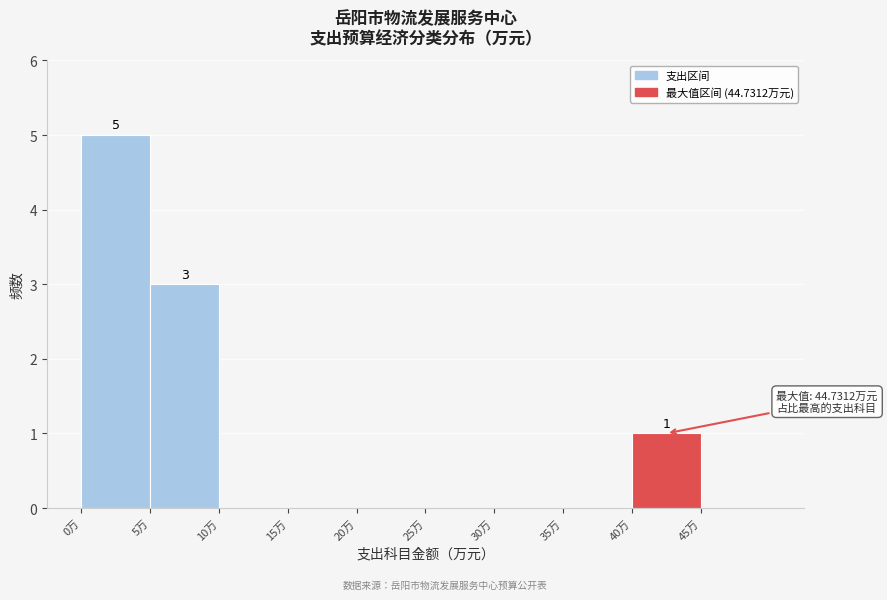

Which range on the x-axis has the tallest bar?

0 to 5